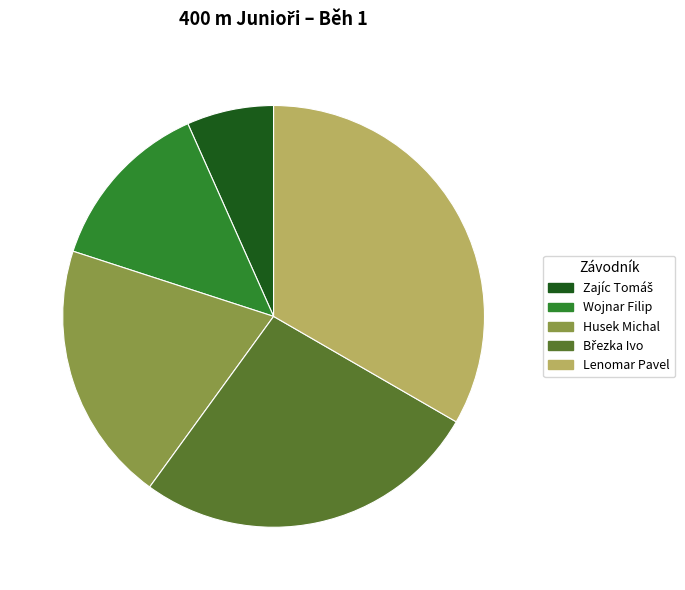

Does Husek Michal account for over 50% of the chart?

No